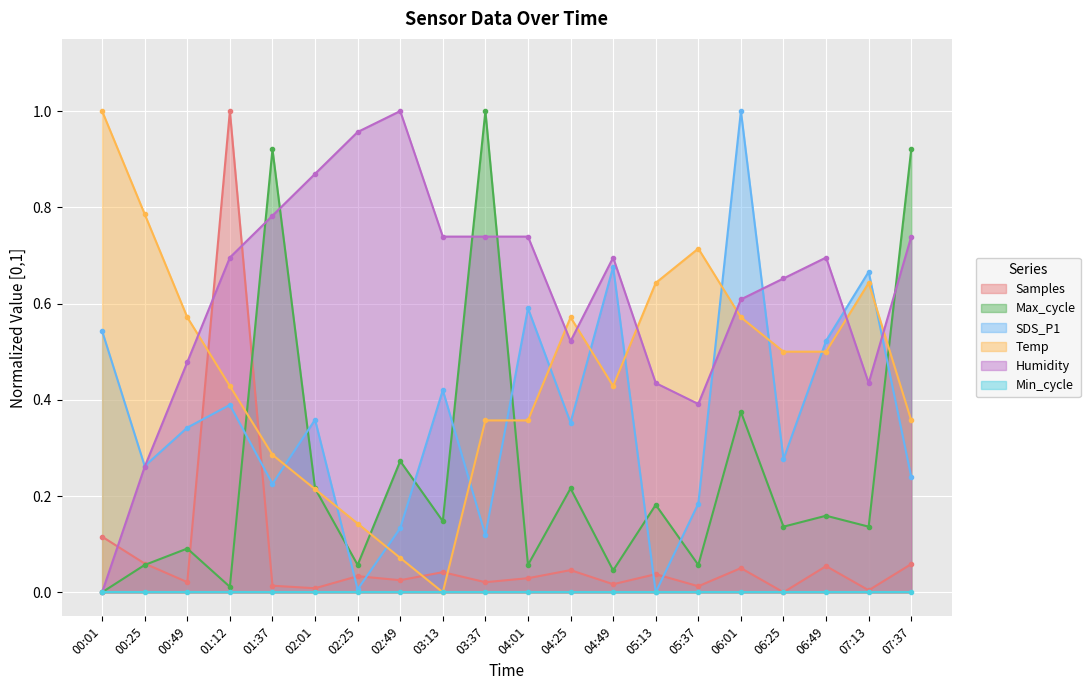

What is the spread (max minus min) of values at 01:12?

1.0